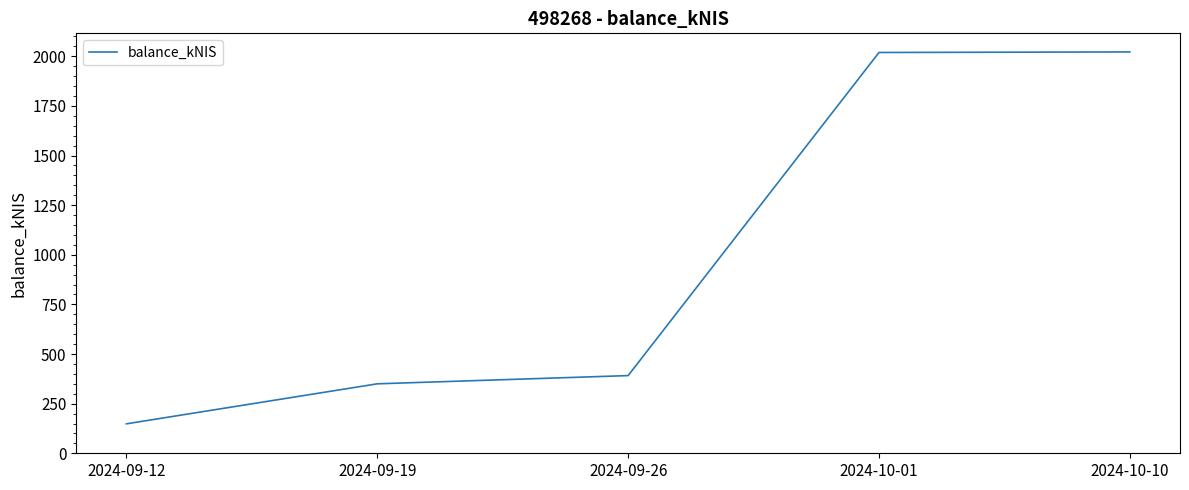

The chart shows a value of 243.3 at 2024-09-26. True or false?

False